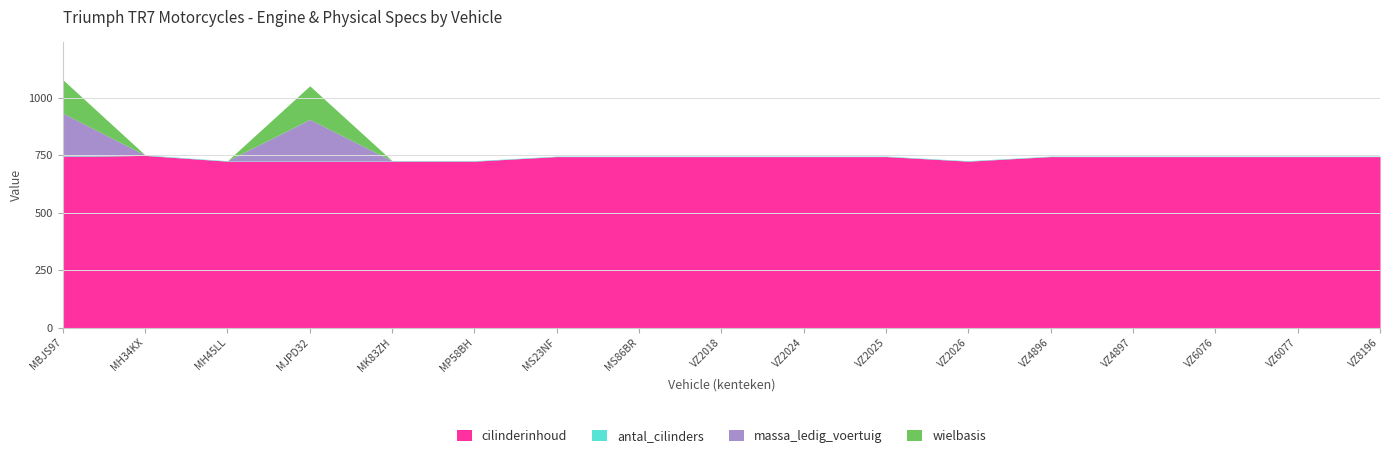

Reading left to right, what are all the values shown in this chart?

cilinderinhoud: MBJS97=744	MH34KX=749	MH45LL=724	MJPD32=724	MK83ZH=724	MP58BH=724	MS23NF=744	MS86BR=744	VZ2018=744	VZ2024=744	VZ2025=744	VZ2026=724	VZ4896=744	VZ4897=744	VZ6076=744	VZ6077=744	VZ8196=744
antal_cilinders: MBJS97=2	MH34KX=2	MH45LL=2	MJPD32=2	MK83ZH=2	MP58BH=2	MS23NF=2	MS86BR=2	VZ2018=2	VZ2024=2	VZ2025=2	VZ2026=2	VZ4896=2	VZ4897=2	VZ6076=2	VZ6077=2	VZ8196=2
massa_ledig_voertuig: MBJS97=187	MH34KX=0	MH45LL=0	MJPD32=180	MK83ZH=0	MP58BH=0	MS23NF=0	MS86BR=0	VZ2018=0	VZ2024=0	VZ2025=0	VZ2026=0	VZ4896=0	VZ4897=0	VZ6076=0	VZ6077=0	VZ8196=0
wielbasis: MBJS97=146	MH34KX=0	MH45LL=0	MJPD32=146	MK83ZH=0	MP58BH=0	MS23NF=0	MS86BR=0	VZ2018=0	VZ2024=0	VZ2025=0	VZ2026=0	VZ4896=0	VZ4897=0	VZ6076=0	VZ6077=0	VZ8196=0